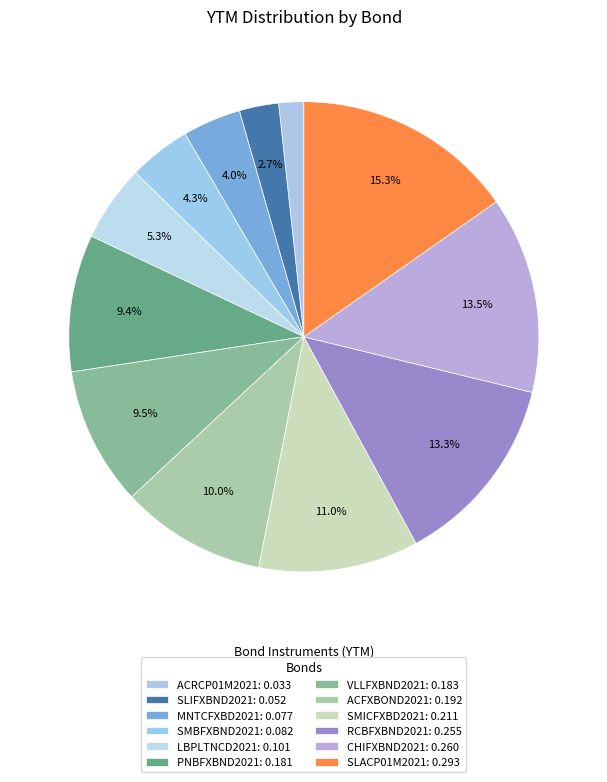

How many segments does this pie chart have?

12